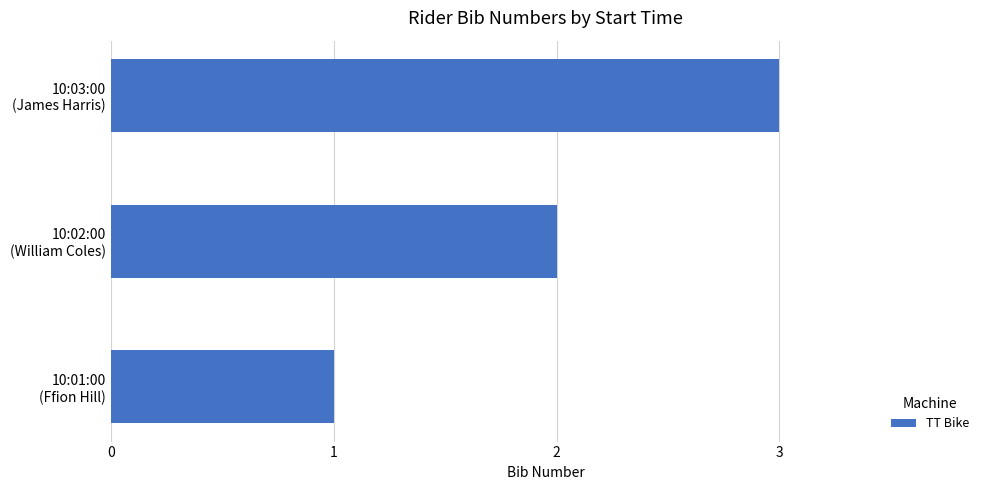

Where is the data nearest to the value 2?

10:02:00
(William Coles)